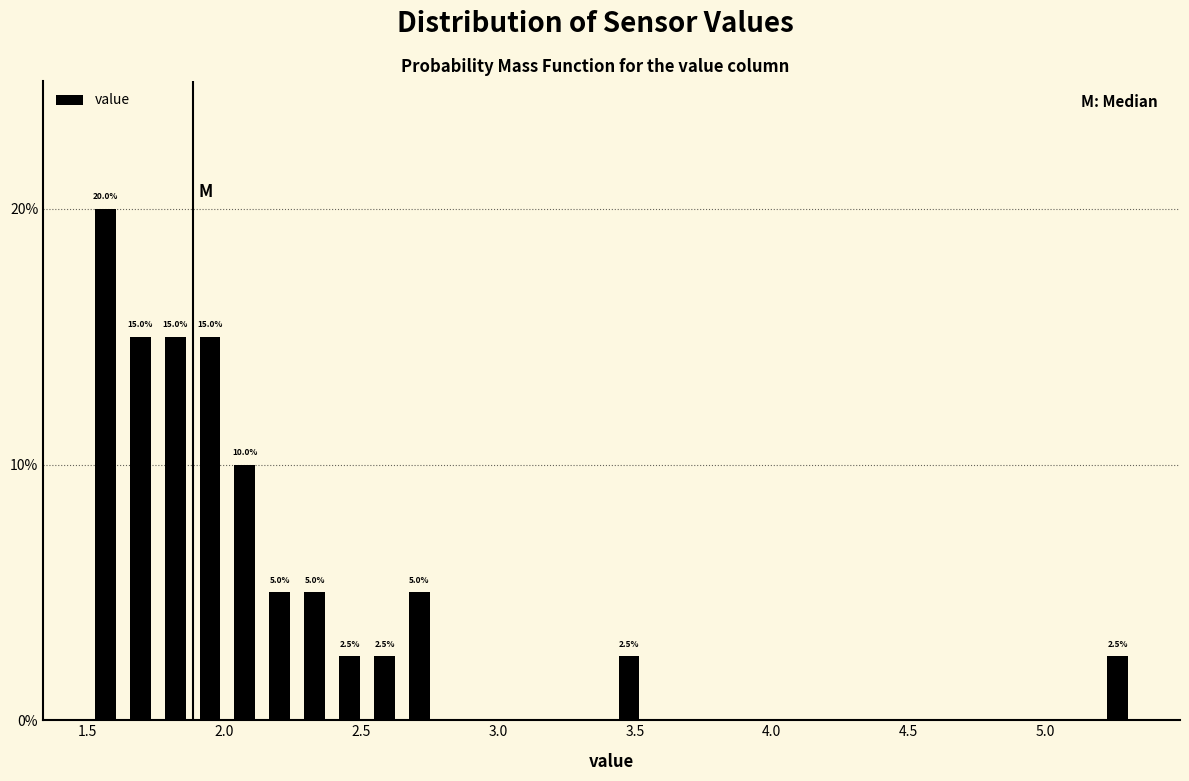

Around what value on the x-axis is the tallest bar? Give the approximate position of its centre, as read against the axis.

1.55